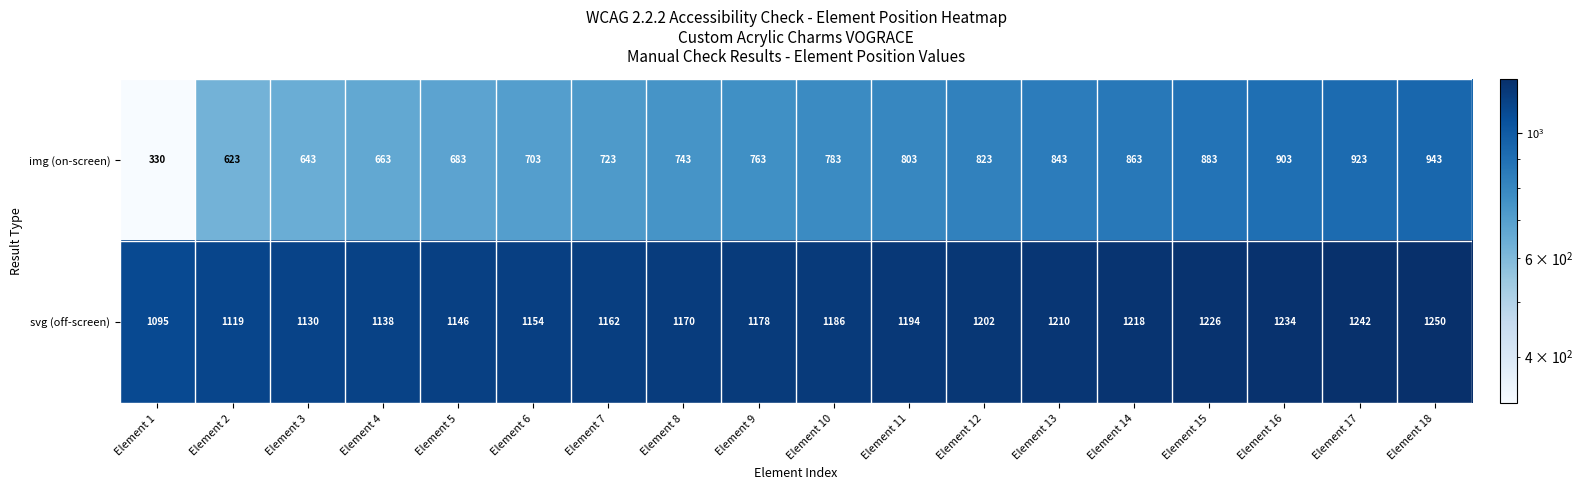

How many values in the img (on-screen) series are below 783?

9